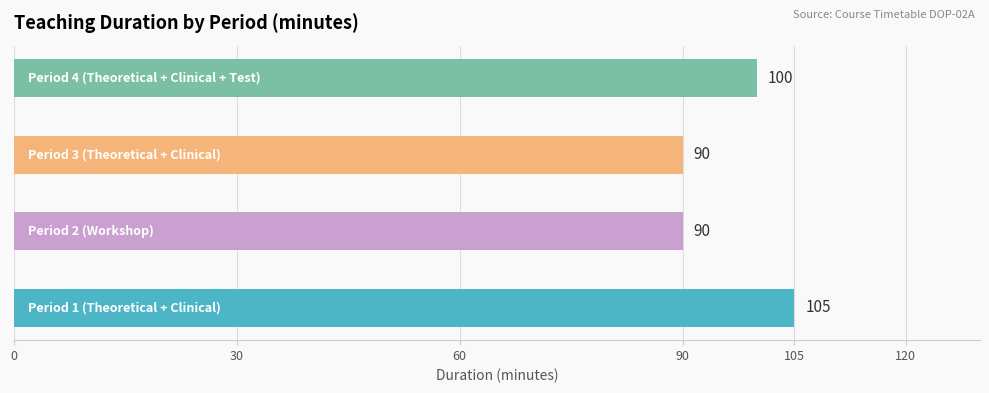

Reading bottom to top, what are all the values shown in this chart?

105	90	90	100